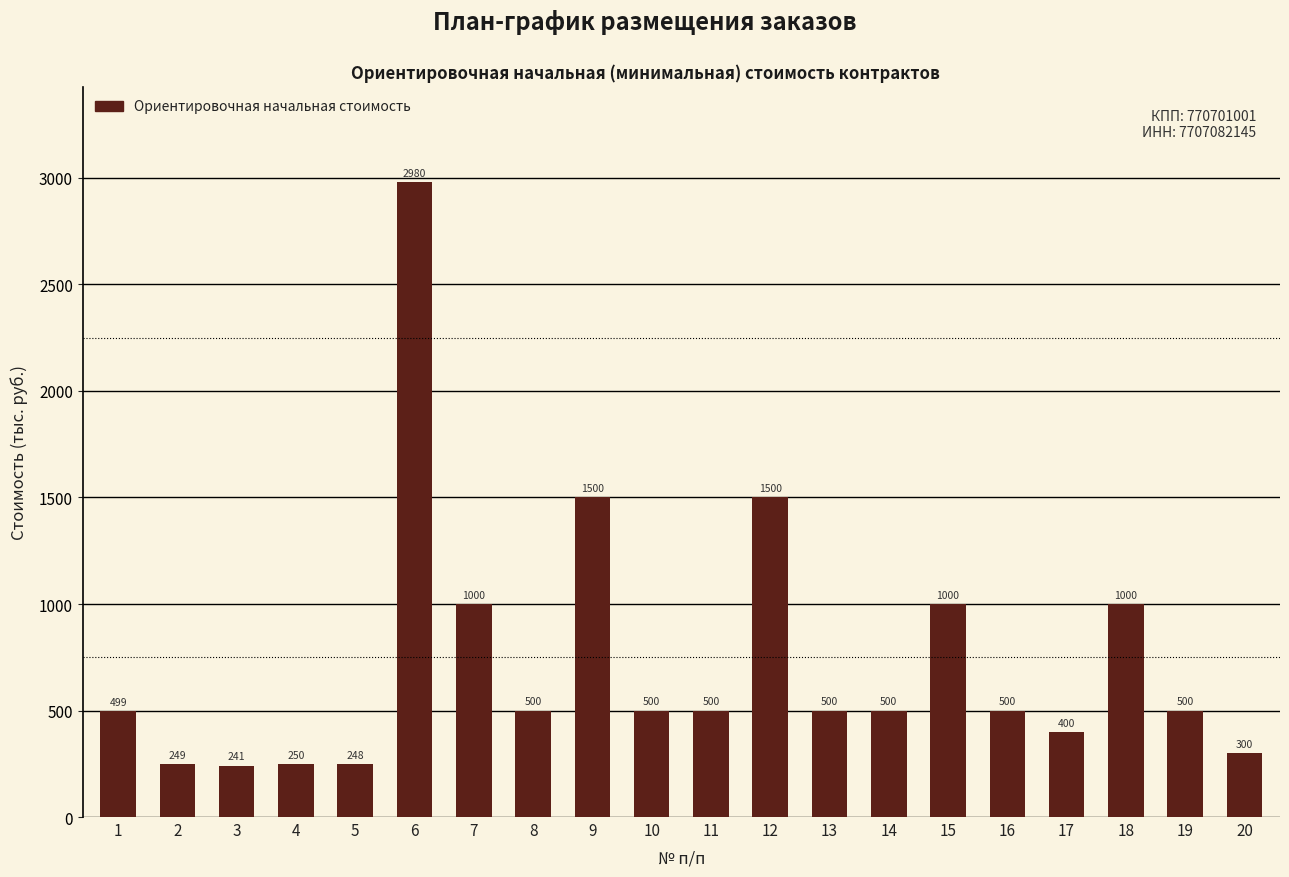

What is the average value?

733.4